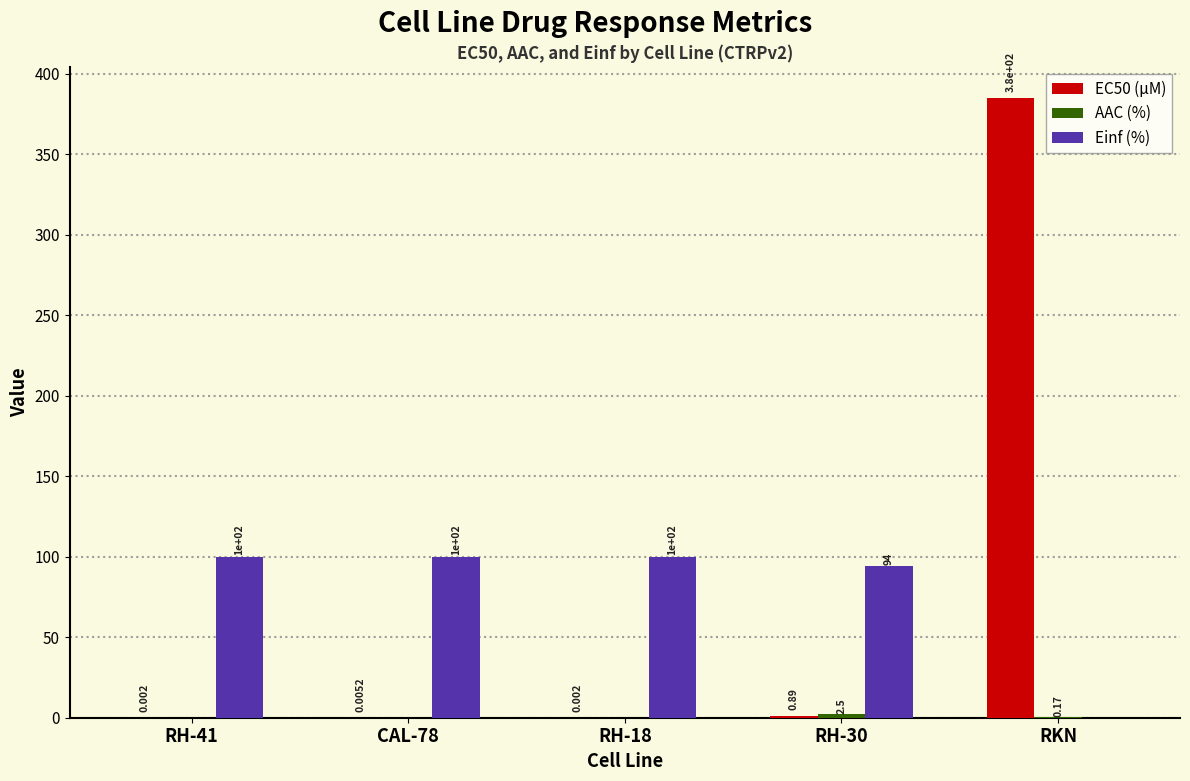

At which category does the chart reach its peak across all series?

RKN